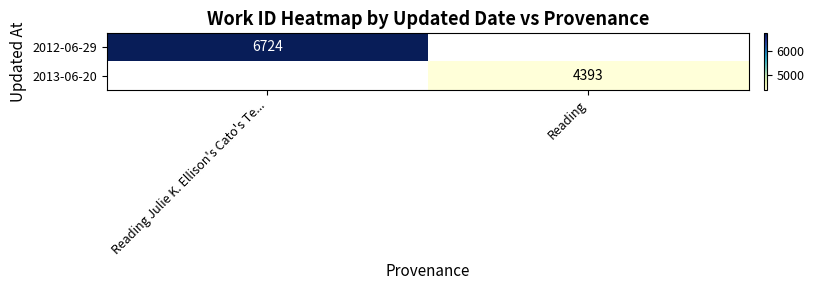

At which category is the sum across all series the highest?

Reading Julie K. Ellison's Cato's Te...